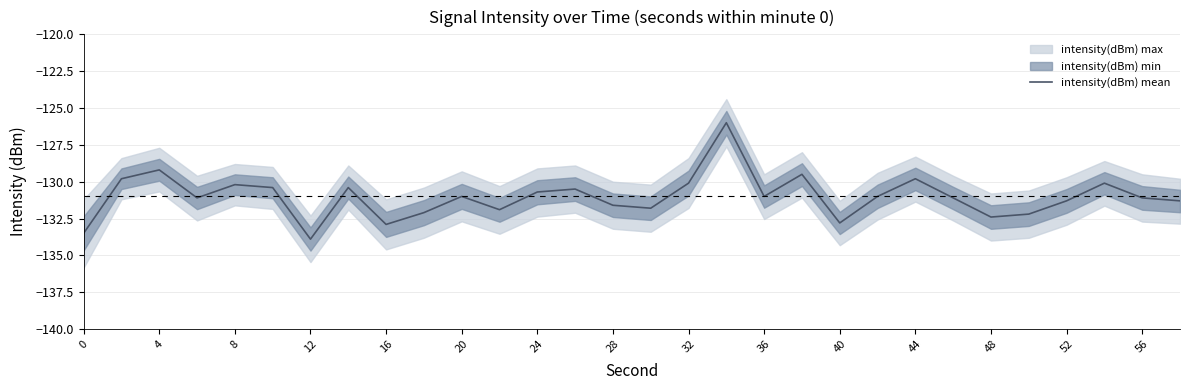

True or false: intensity(dBm) mean has a value of -191.7 at 0.

False